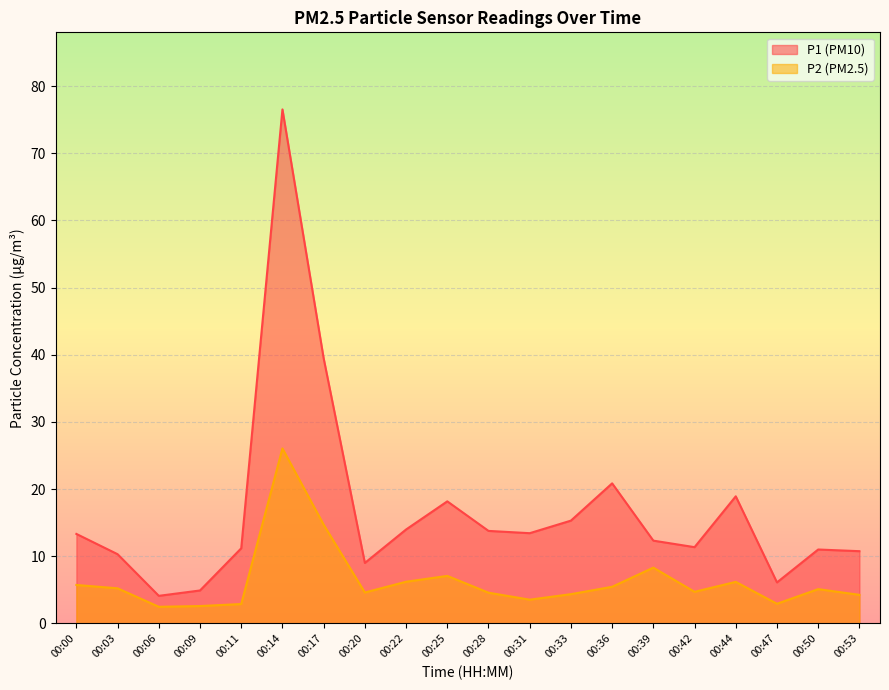

What is the smallest value displayed?

2.5